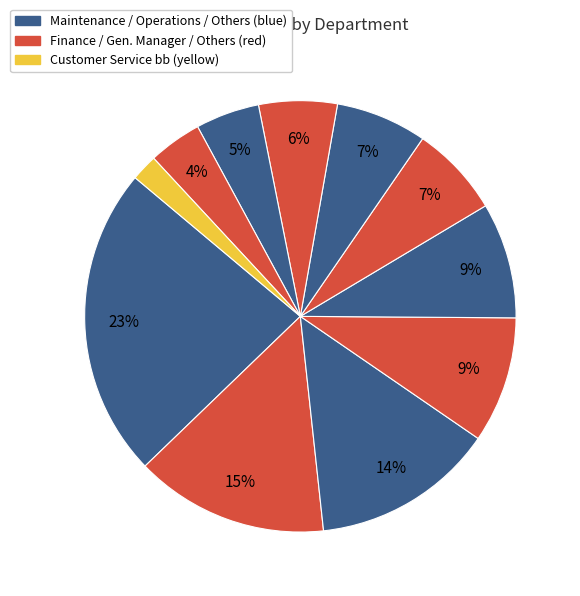

To the nearest percent, what is the average slice percentage?

9%